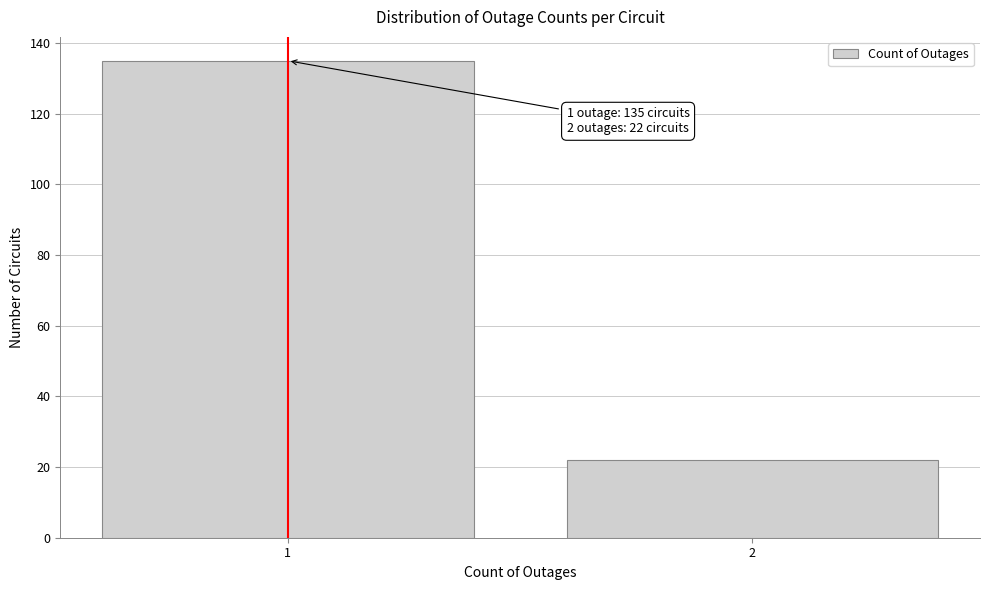

Reading left to right, what are all the values shown in this chart?

135	22